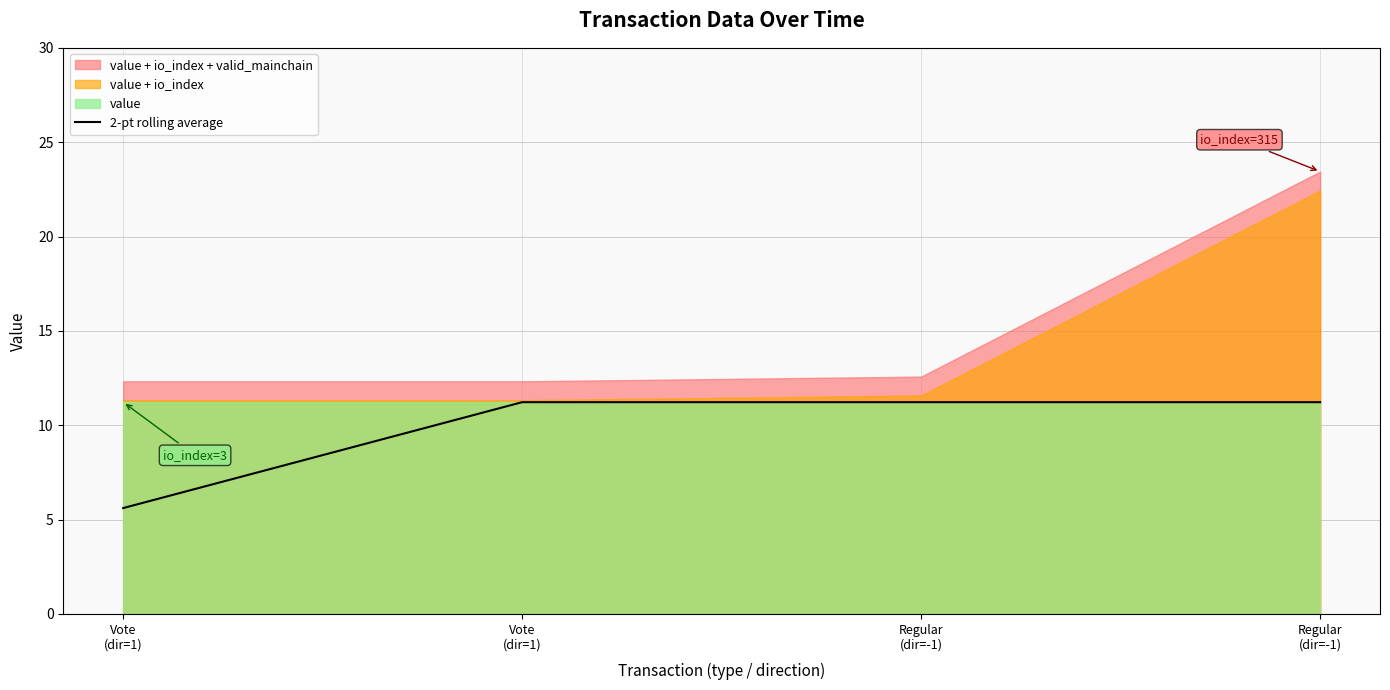

Rank the categories by value from lowest to highest.

Vote
(dir=1), Vote
(dir=1), Regular
(dir=-1), Regular
(dir=-1)